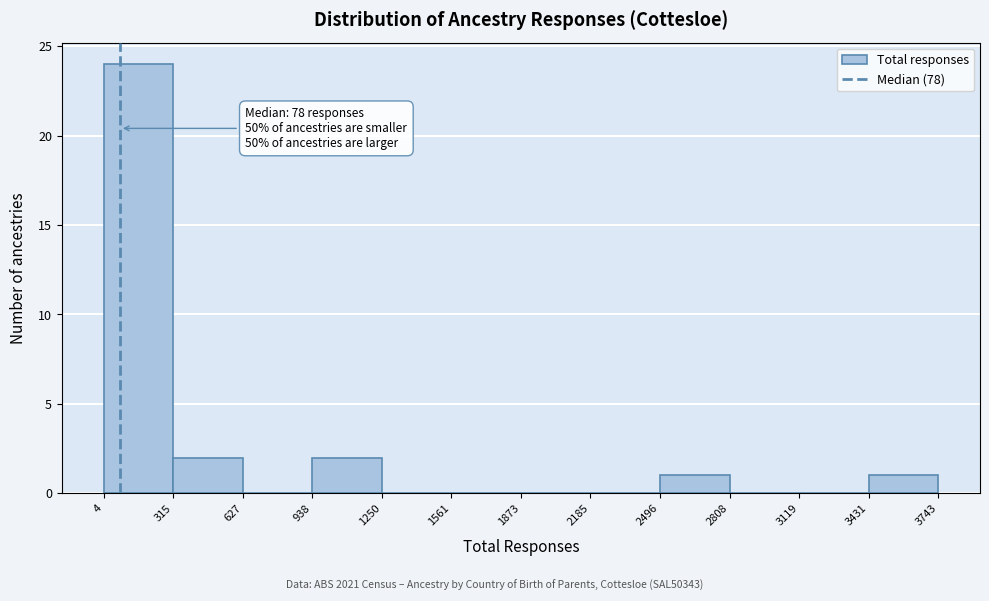

Which range on the x-axis has the tallest bar?

4 to 315